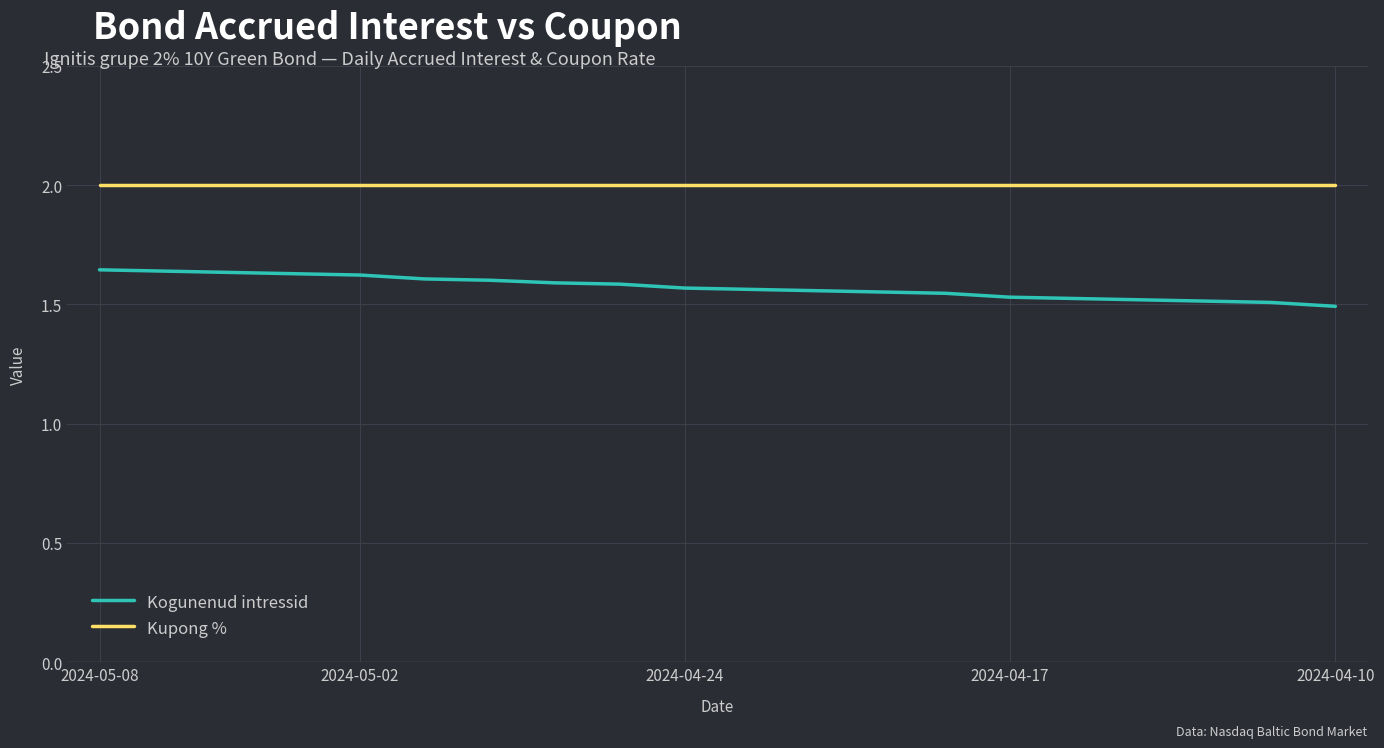

Which series has the largest total across all categories?

Kupong %